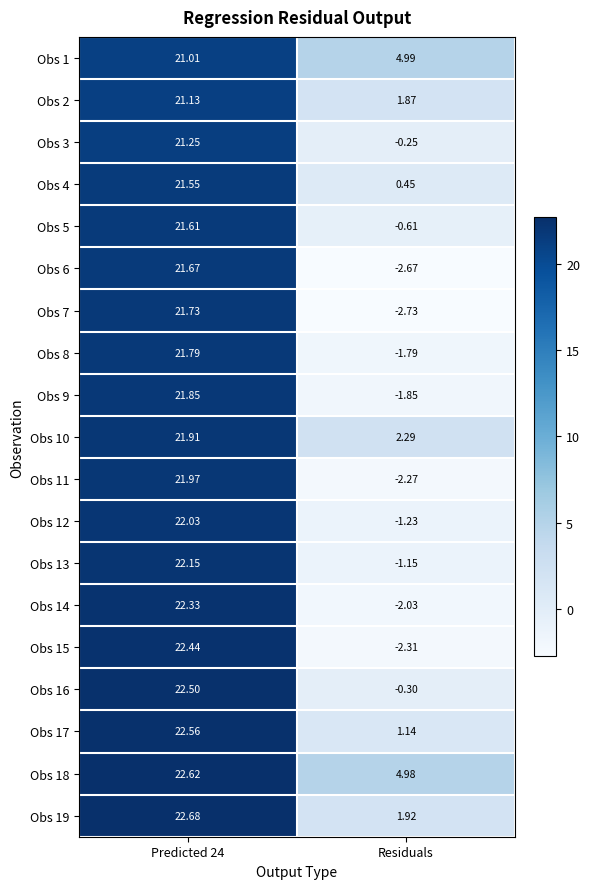

Is the value of Obs 14 at Predicted 24 greater than the value of Obs 15 at Predicted 24?

No